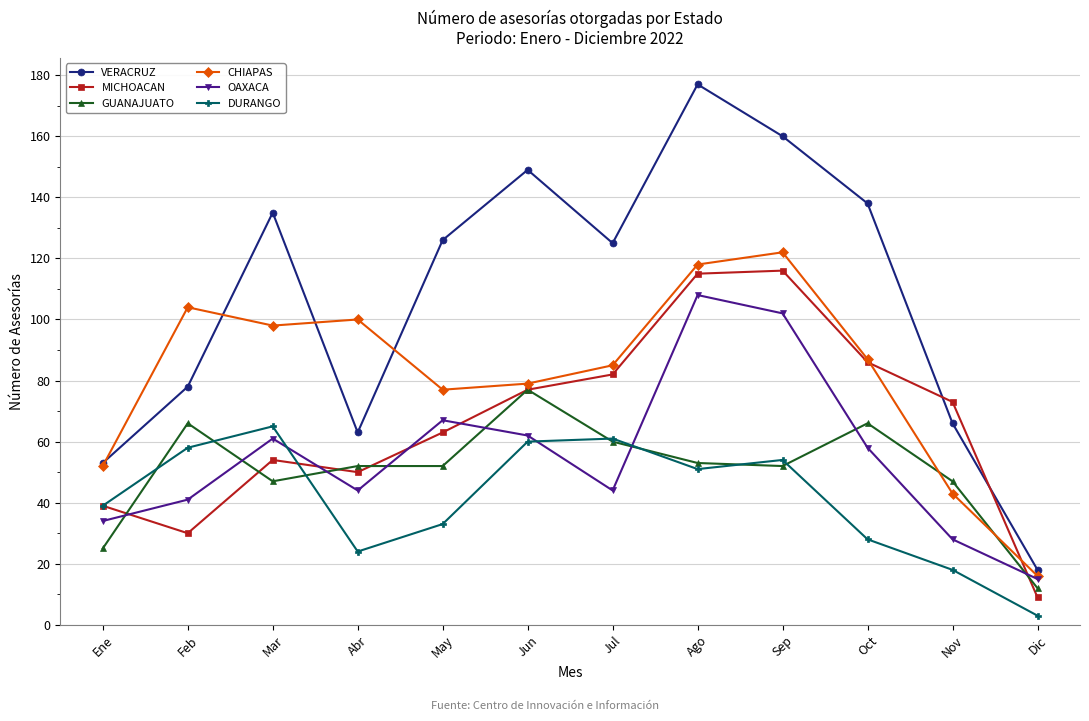

True or false: DURANGO has a value of 65 at Mar.

True